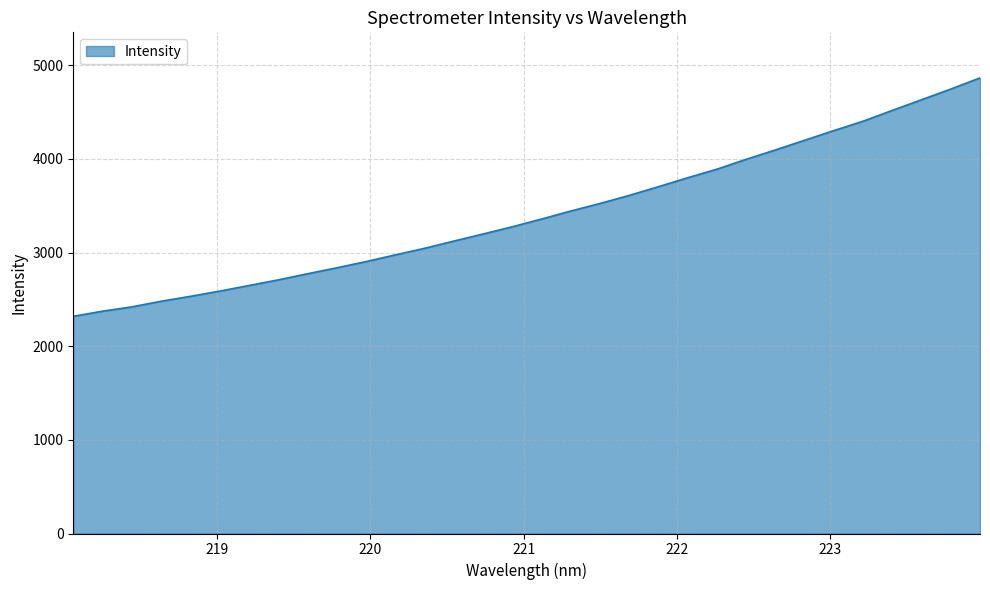

What is the maximum value shown in the chart?

4864.3